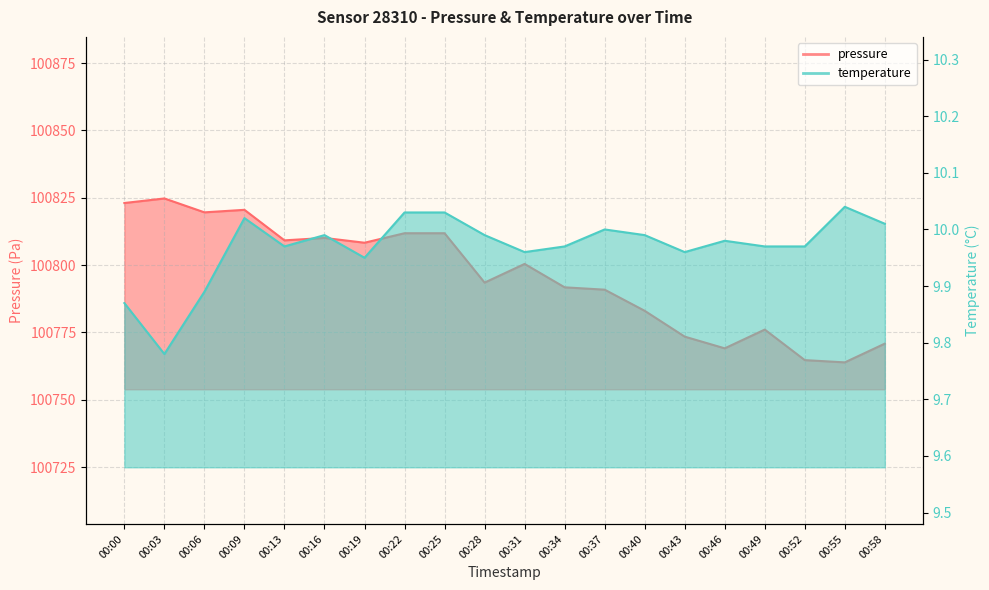

At which category does the chart reach its peak across all series?

00:03